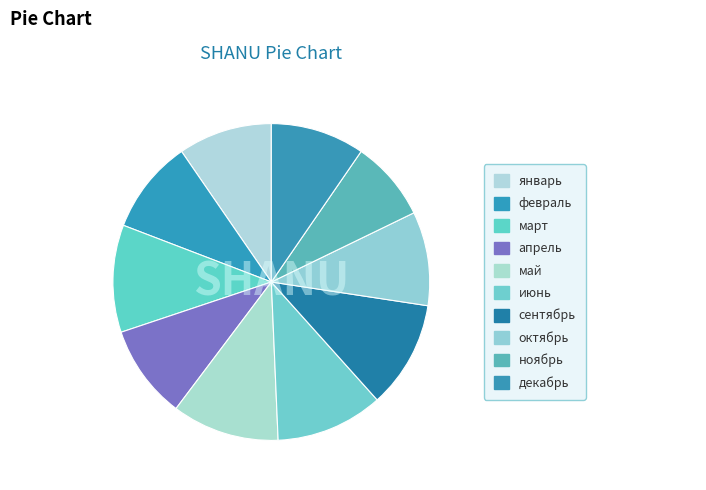

What is the smallest slice in the pie chart?

ноябрь